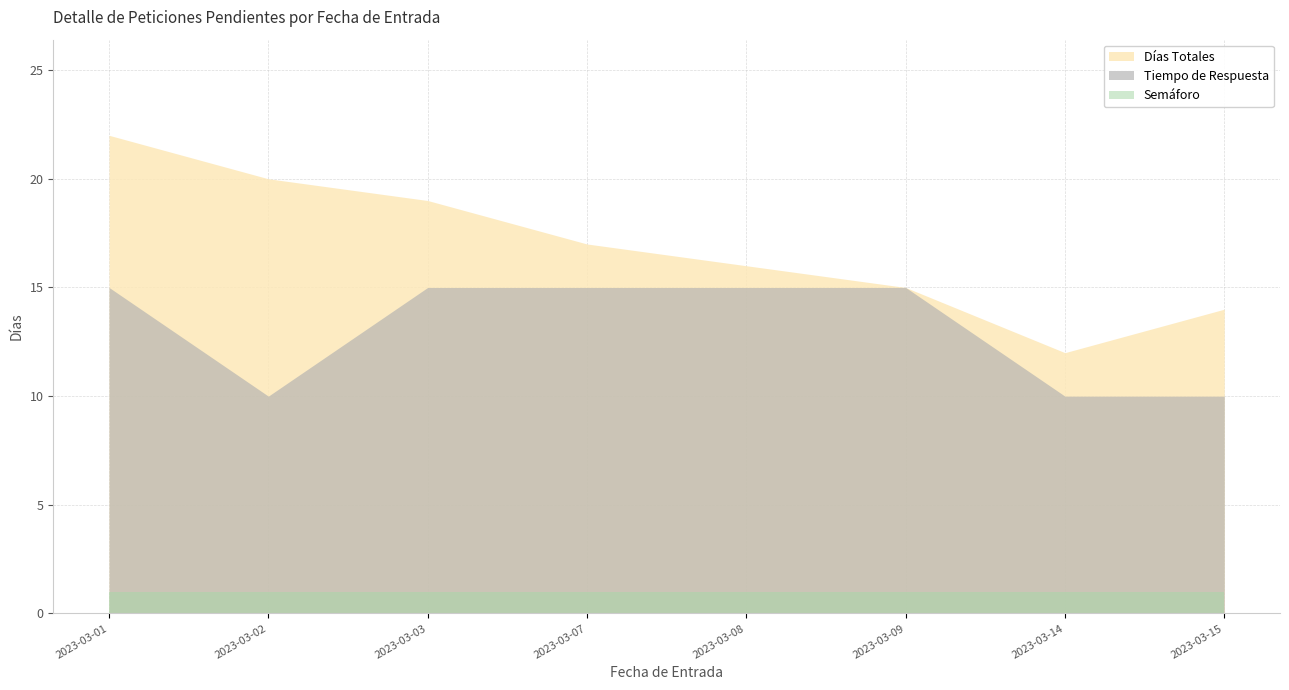

Reading left to right, what are all the values shown in this chart?

Días Totales: 2023-03-01=22	2023-03-02=20	2023-03-03=19	2023-03-07=17	2023-03-08=16	2023-03-09=15	2023-03-14=12	2023-03-15=14
Tiempo de Respuesta: 2023-03-01=15	2023-03-02=10	2023-03-03=15	2023-03-07=15	2023-03-08=15	2023-03-09=15	2023-03-14=10	2023-03-15=10
Semáforo: 2023-03-01=1	2023-03-02=1	2023-03-03=1	2023-03-07=1	2023-03-08=1	2023-03-09=1	2023-03-14=1	2023-03-15=1